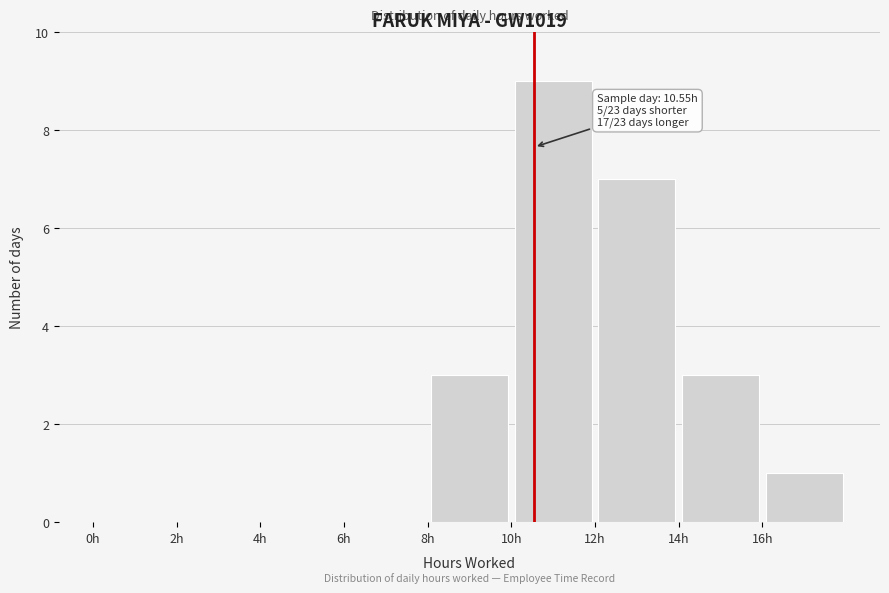

Over which range of the x-axis is the bar tallest?

10 to 12